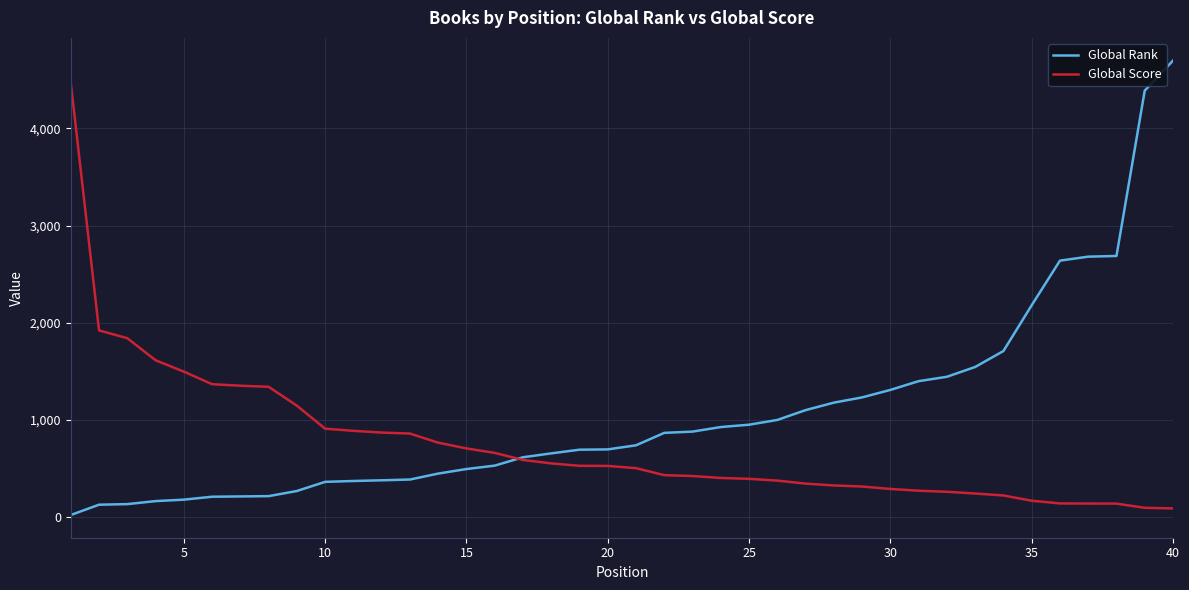

True or false: Global Rank and Global Score intersect in this chart.

True